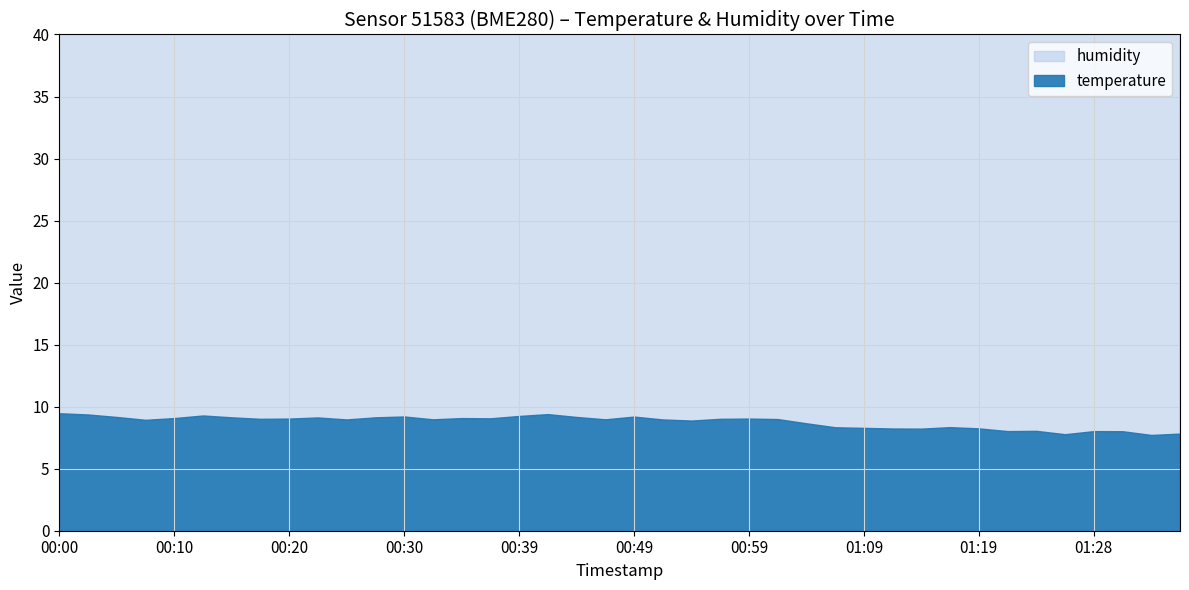

What is the smallest value displayed?

7.7